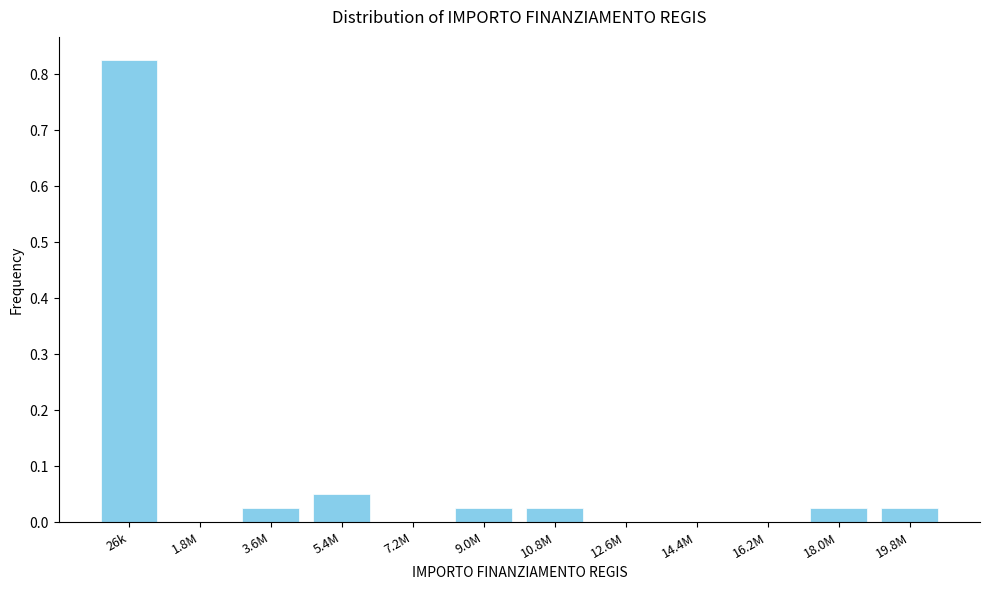

Between 16.2M and 18.0M, which is larger?

18.0M